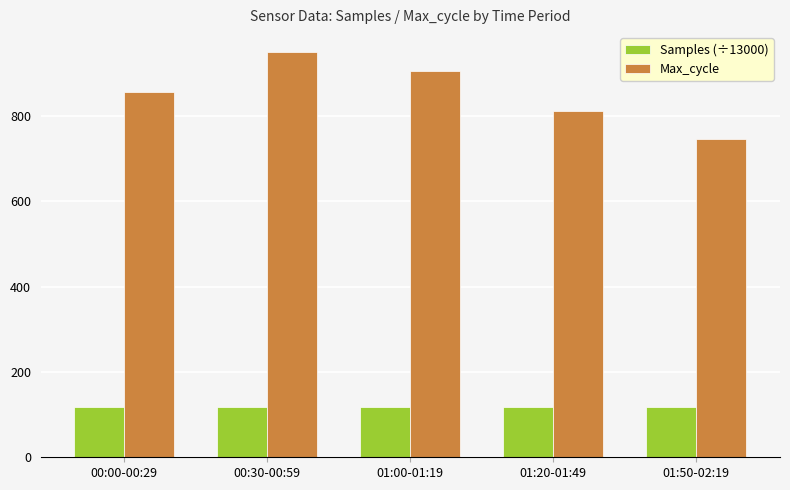

The Samples (÷13000) series shows 42.5 at 01:50-02:19. True or false?

False